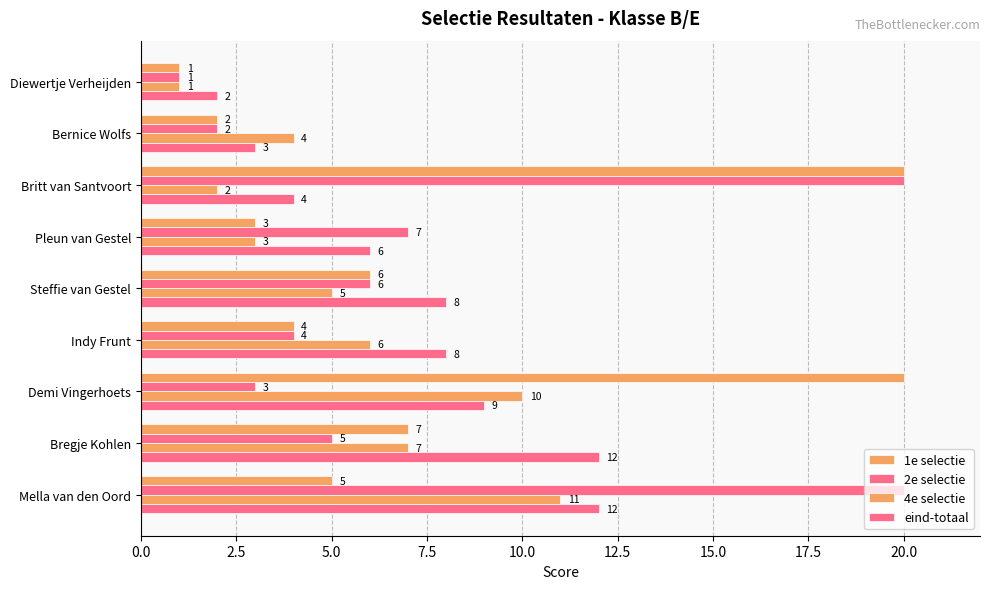

How many data points in 2e selectie are less than 5?

4